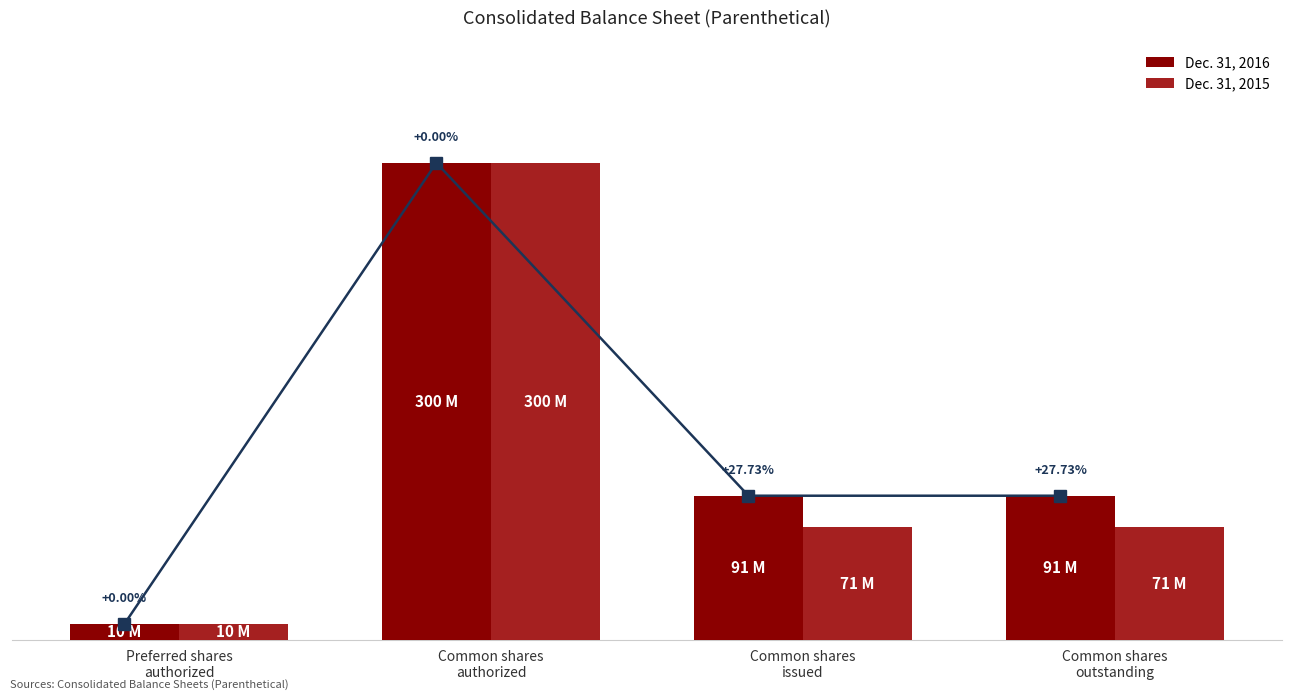

List the labels in order of Dec. 31, 2016 value, smallest first.

Preferred shares
authorized, Common shares
issued, Common shares
outstanding, Common shares
authorized